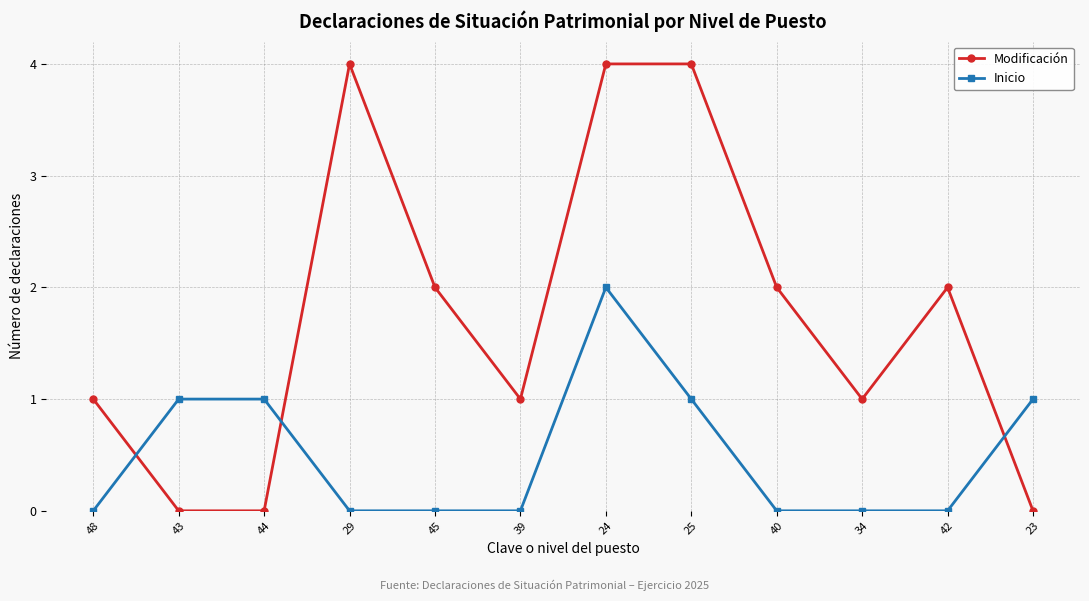

What is the difference between the second highest and minimum values in the Inicio series?

1